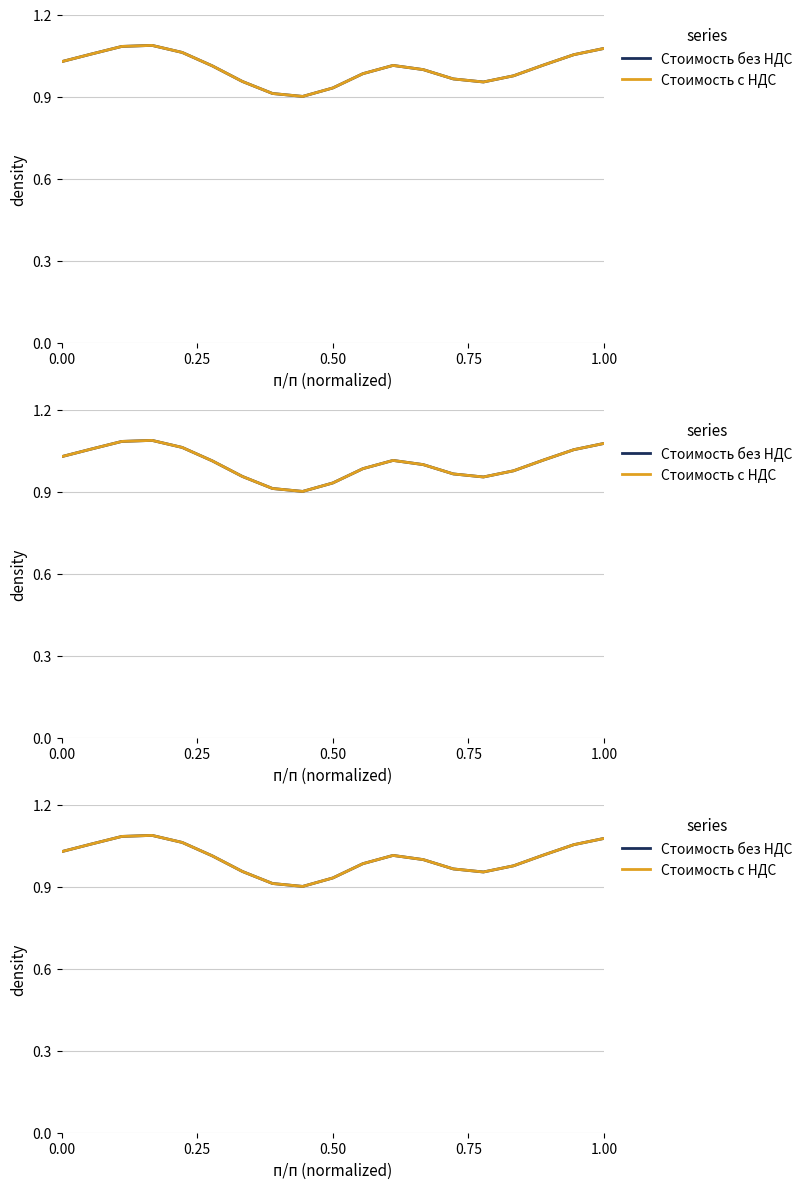

What is the smallest value displayed?

0.9